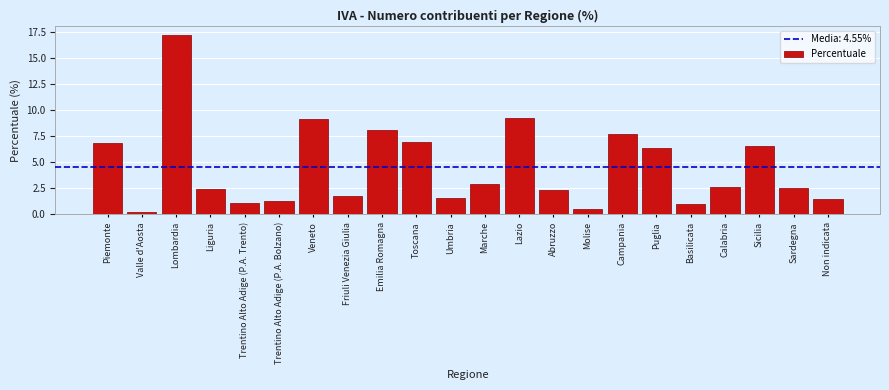

Read the value at Abruzzo.

2.3